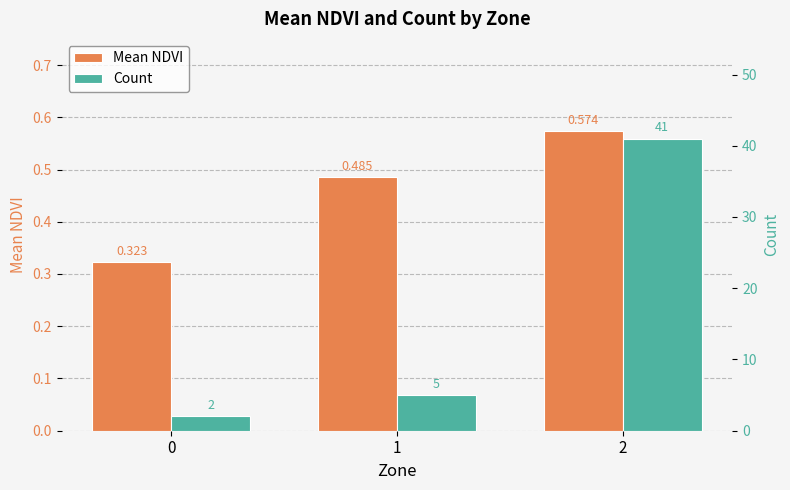

At which label does Mean NDVI reach its peak?

2